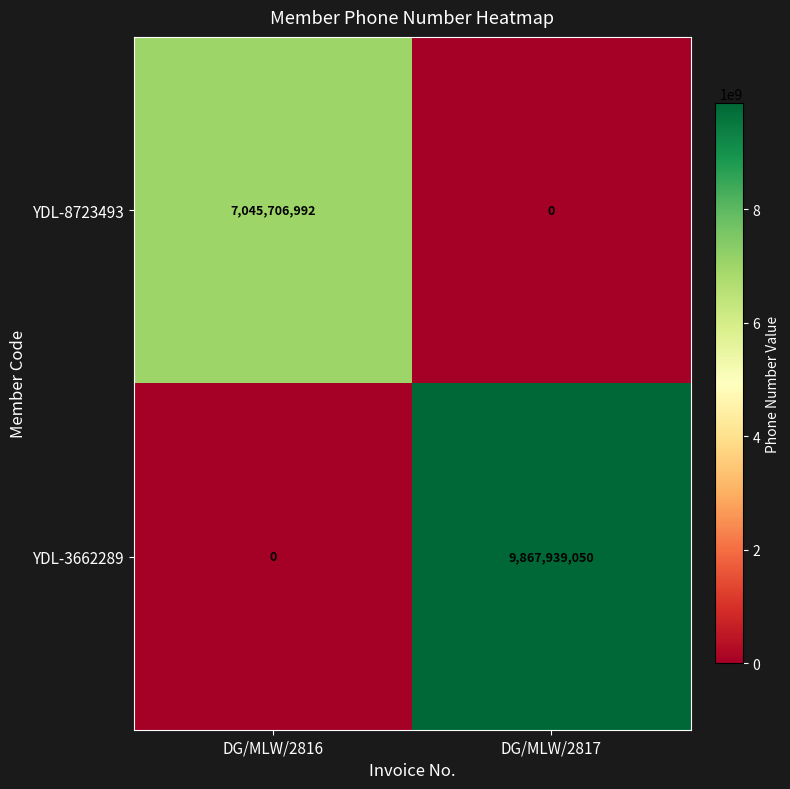

At DG/MLW/2816, list the series in order from smallest to largest.

YDL-3662289, YDL-8723493